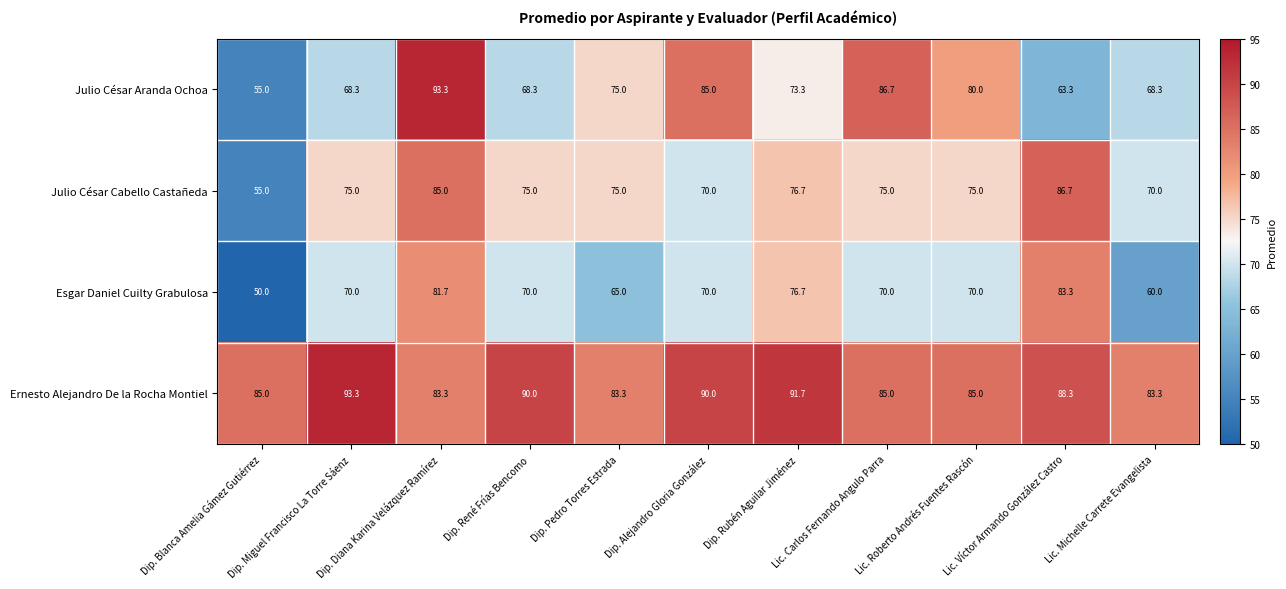

What is the maximum value shown in the chart?

93.3